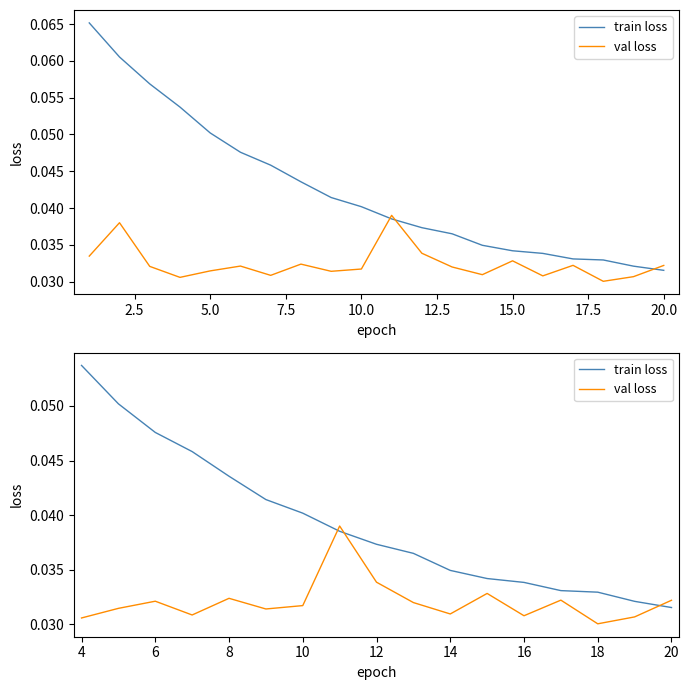

The train loss series shows 0.1 at 16. True or false?

False